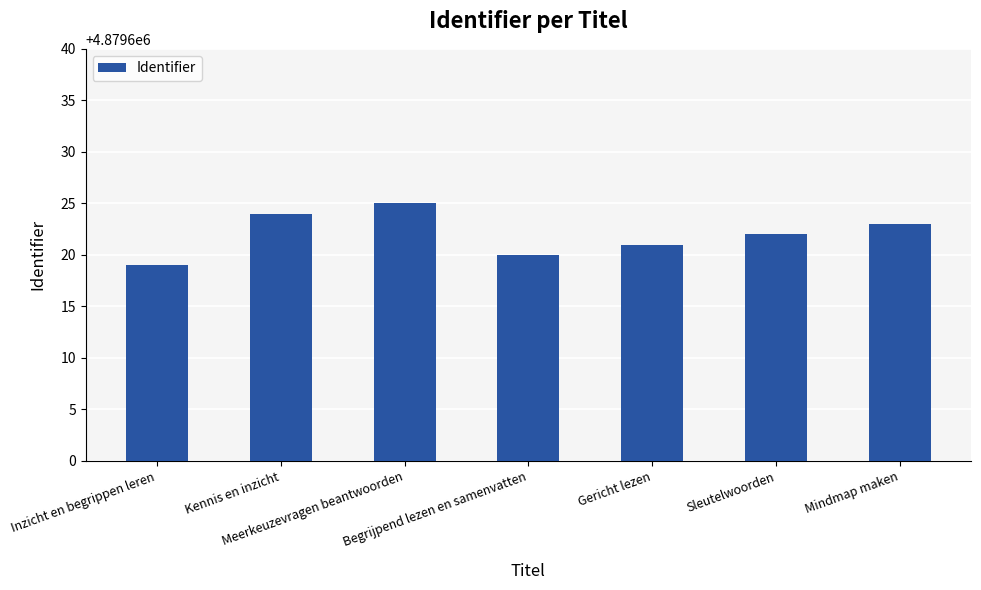

Which has a higher value, Gericht lezen or Mindmap maken?

Mindmap maken